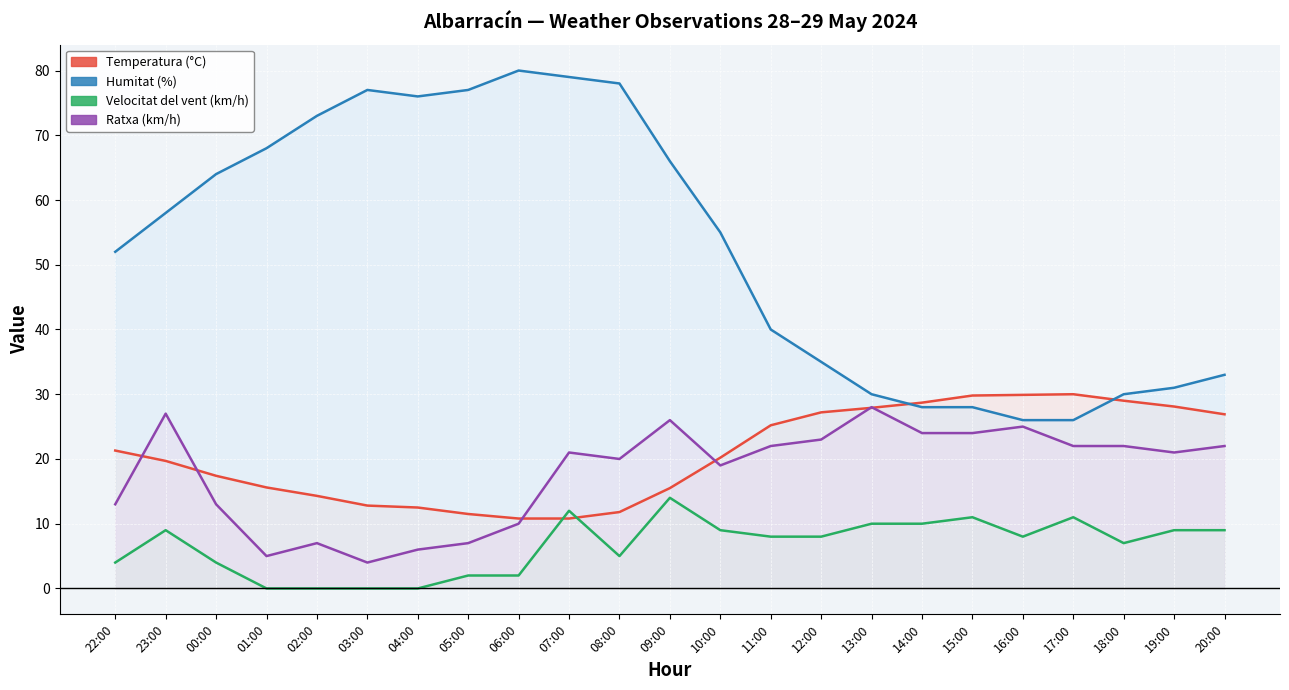

True or false: Ratxa (km/h) has a value of 2.8 at 02:00.

False